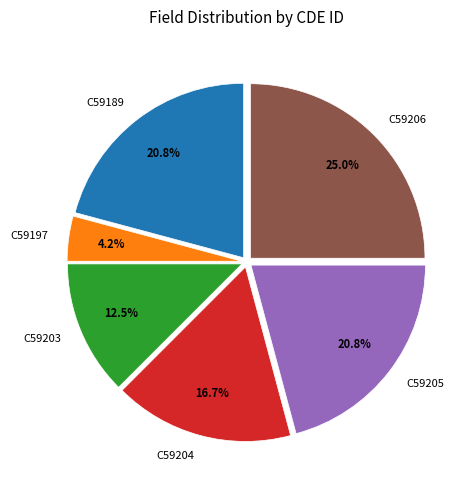

Which category has the biggest portion of the pie?

C59206